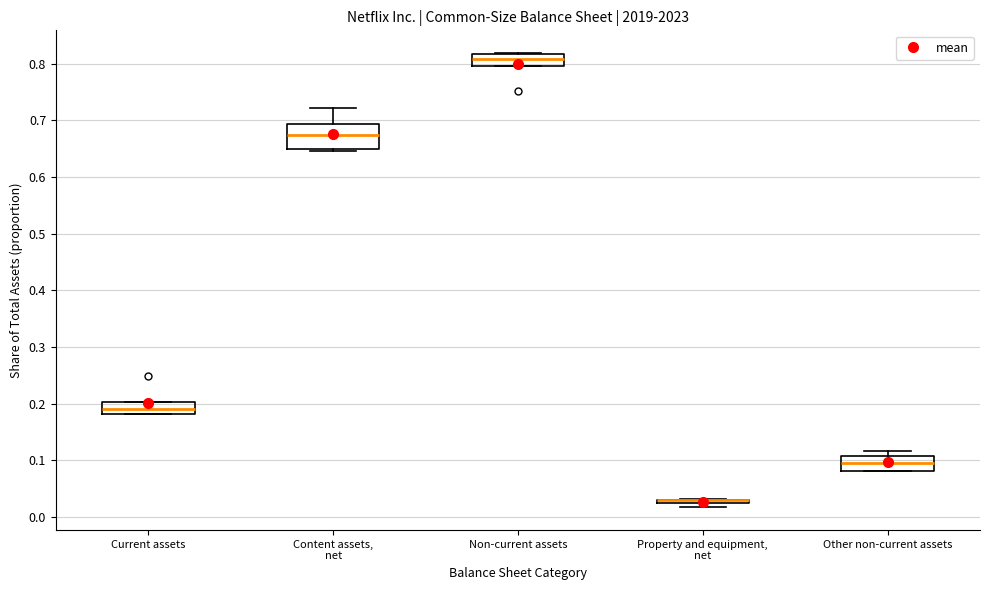

Where is the lower edge of the box for Other non-current assets on the y-axis? The values are not printed on the chart, so give them approximately, as read against the axis.

0.08